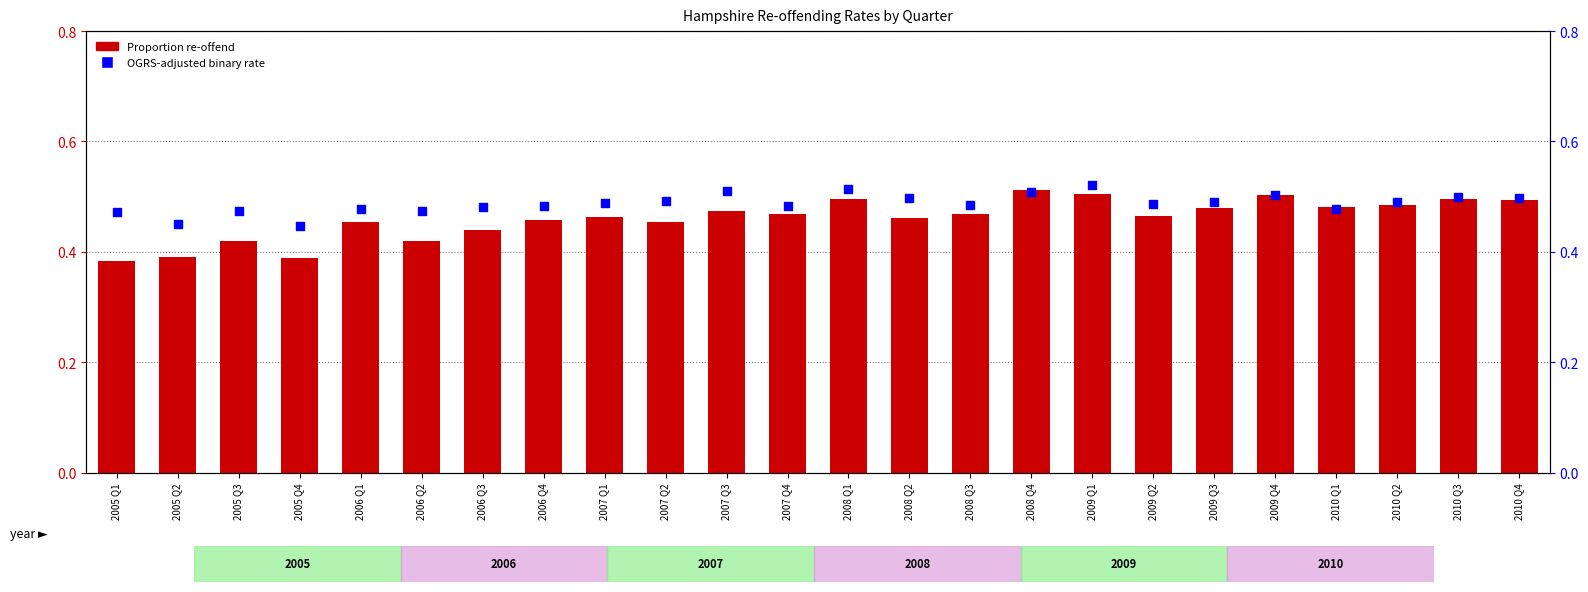

At how many categories does at least one series exceed 0?

24